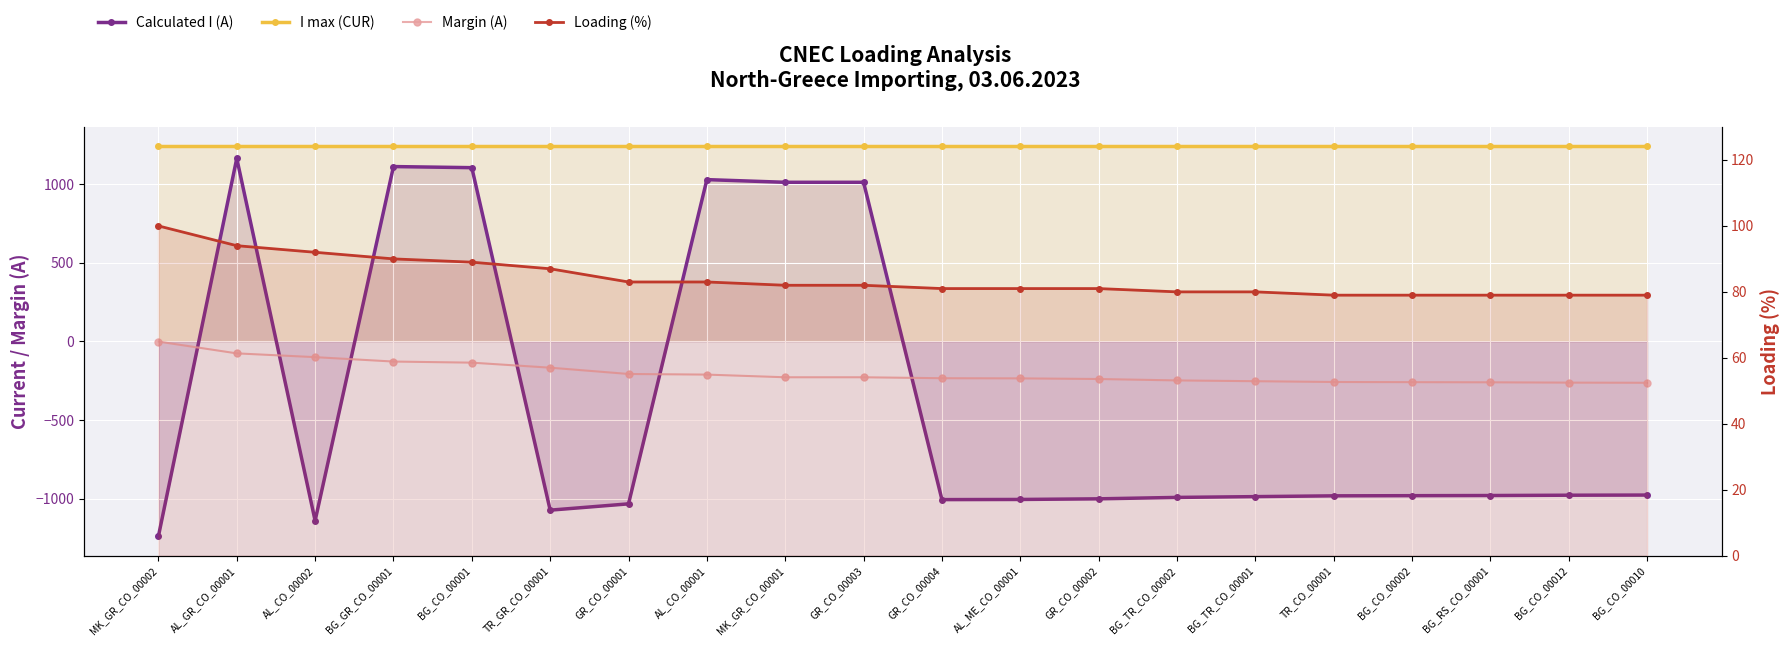

Reading left to right, what are all the values shown in this chart?

Calculated I (A): MK_GR_CO_00002=-1239	AL_GR_CO_00001=1164	AL_CO_00002=-1140	BG_GR_CO_00001=1112	BG_CO_00001=1105	TR_GR_CO_00001=-1073	GR_CO_00001=-1033	AL_CO_00001=1029	MK_GR_CO_00001=1012	GR_CO_00003=1012	GR_CO_00004=-1006	AL_ME_CO_00001=-1005	GR_CO_00002=-1001	BG_TR_CO_00002=-992	BG_TR_CO_00001=-987	TR_CO_00001=-982	BG_CO_00002=-981	BG_RS_CO_00001=-980	BG_CO_00012=-978	BG_CO_00010=-977
I max (CUR): MK_GR_CO_00002=1240	AL_GR_CO_00001=1240	AL_CO_00002=1240	BG_GR_CO_00001=1240	BG_CO_00001=1240	TR_GR_CO_00001=1240	GR_CO_00001=1240	AL_CO_00001=1240	MK_GR_CO_00001=1240	GR_CO_00003=1240	GR_CO_00004=1240	AL_ME_CO_00001=1240	GR_CO_00002=1240	BG_TR_CO_00002=1240	BG_TR_CO_00001=1240	TR_CO_00001=1240	BG_CO_00002=1240	BG_RS_CO_00001=1240	BG_CO_00012=1240	BG_CO_00010=1240
Margin (A): MK_GR_CO_00002=-1	AL_GR_CO_00001=-76	AL_CO_00002=-100	BG_GR_CO_00001=-128	BG_CO_00001=-135	TR_GR_CO_00001=-167	GR_CO_00001=-207	AL_CO_00001=-211	MK_GR_CO_00001=-228	GR_CO_00003=-228	GR_CO_00004=-234	AL_ME_CO_00001=-235	GR_CO_00002=-239	BG_TR_CO_00002=-248	BG_TR_CO_00001=-253	TR_CO_00001=-258	BG_CO_00002=-259	BG_RS_CO_00001=-260	BG_CO_00012=-262	BG_CO_00010=-263
Loading (%): MK_GR_CO_00002=100	AL_GR_CO_00001=94	AL_CO_00002=92	BG_GR_CO_00001=90	BG_CO_00001=89	TR_GR_CO_00001=87	GR_CO_00001=83	AL_CO_00001=83	MK_GR_CO_00001=82	GR_CO_00003=82	GR_CO_00004=81	AL_ME_CO_00001=81	GR_CO_00002=81	BG_TR_CO_00002=80	BG_TR_CO_00001=80	TR_CO_00001=79	BG_CO_00002=79	BG_RS_CO_00001=79	BG_CO_00012=79	BG_CO_00010=79